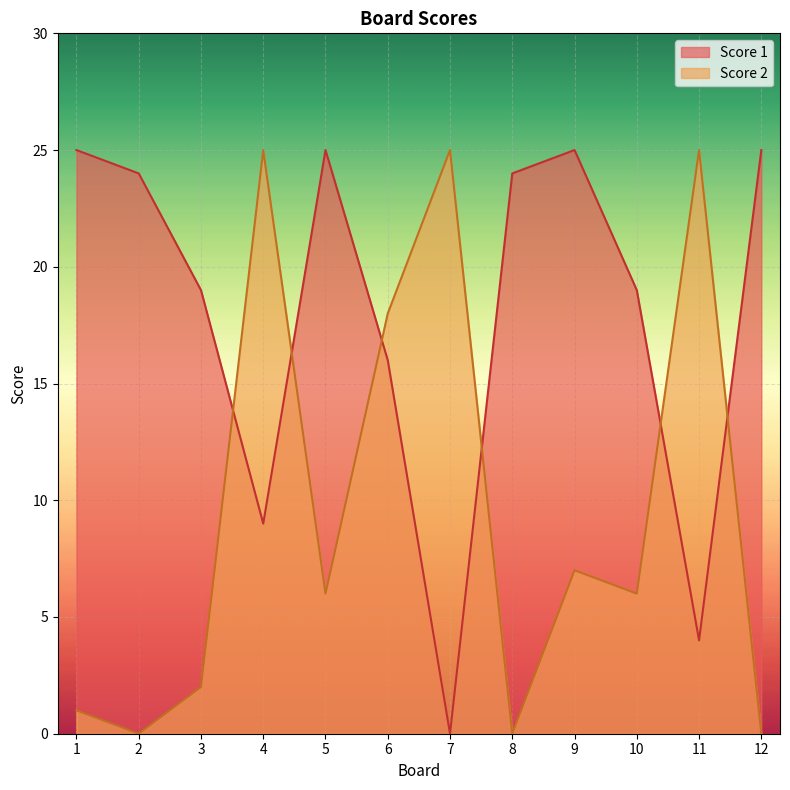

What is the difference between the maximum and minimum values in the Score 1 series?

25